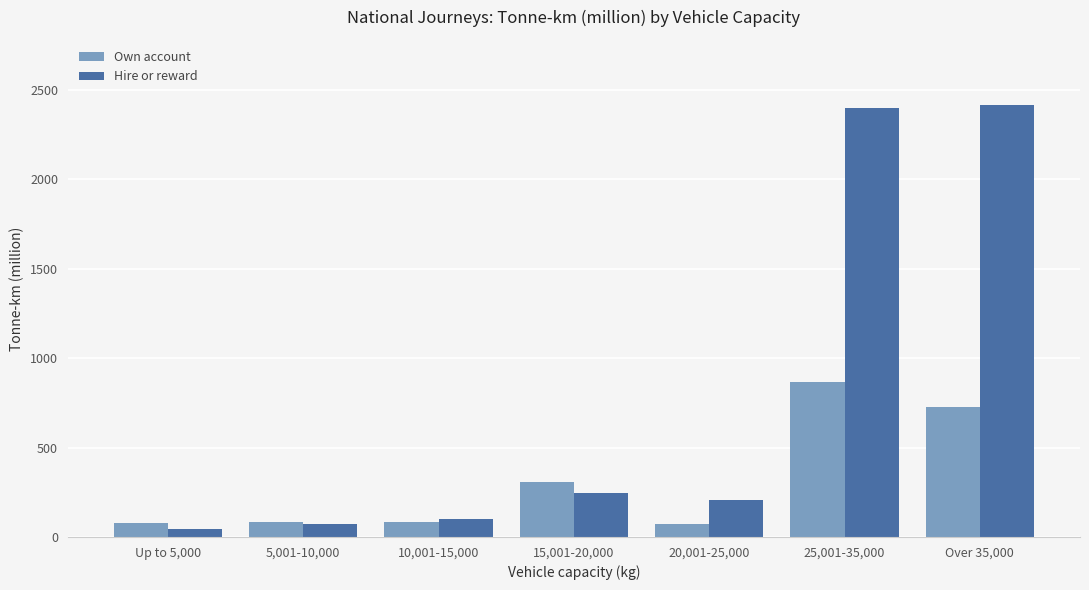

What is the minimum value shown in the chart?

46